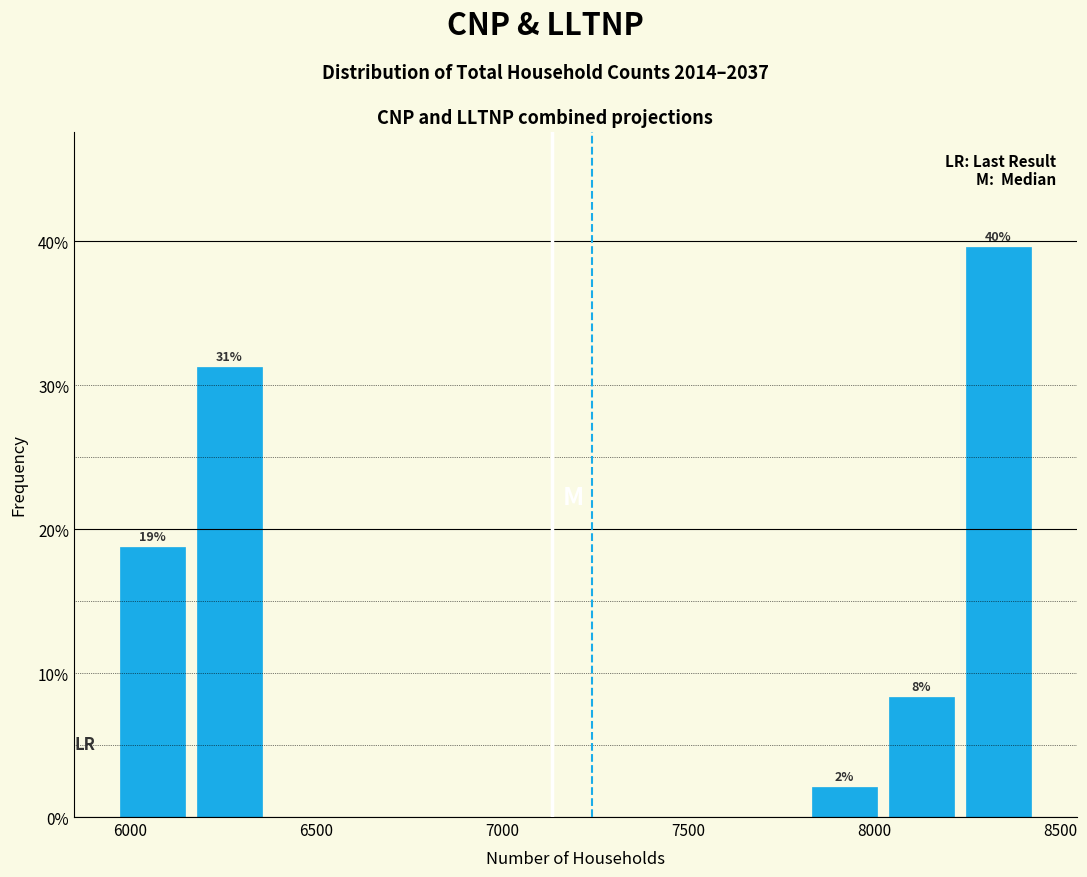

Which range on the x-axis has the tallest bar?

8250 to 8450